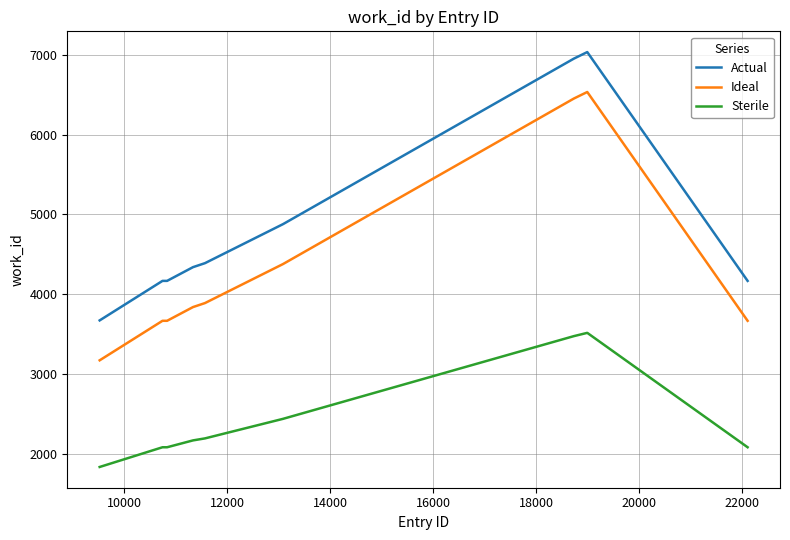

What is the lowest value of the Actual series?

3672